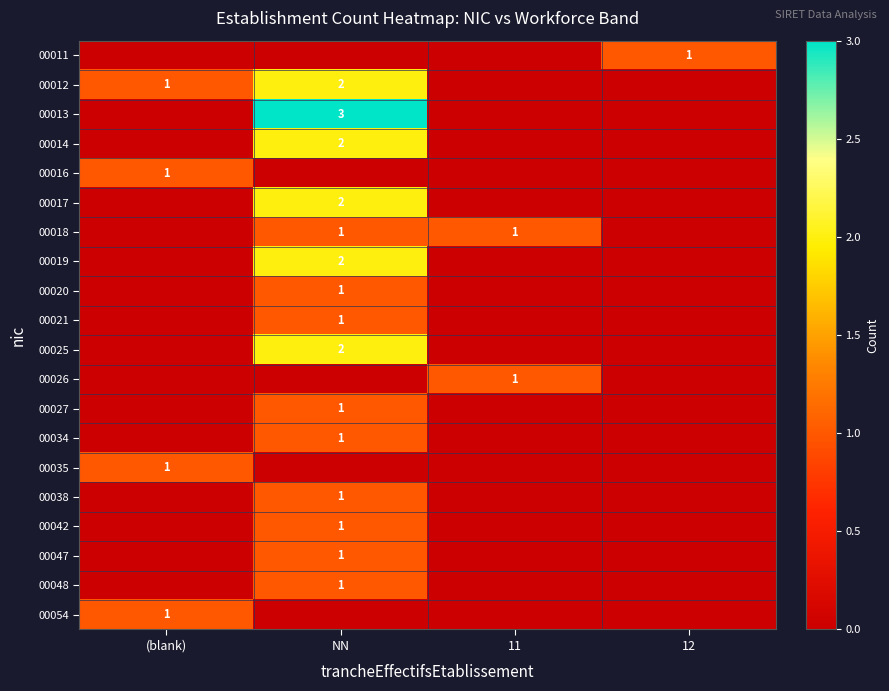

True or false: 00042 has a value of 0 at NN.

False